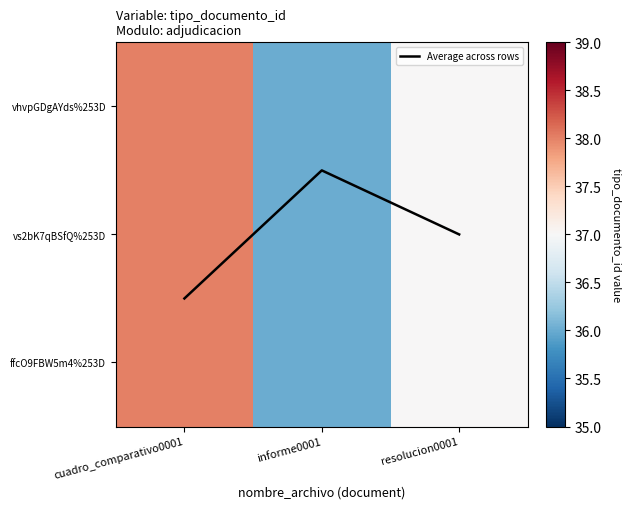

Count the vhvpGDgAYds%253D values in the range 36 to 38.

3